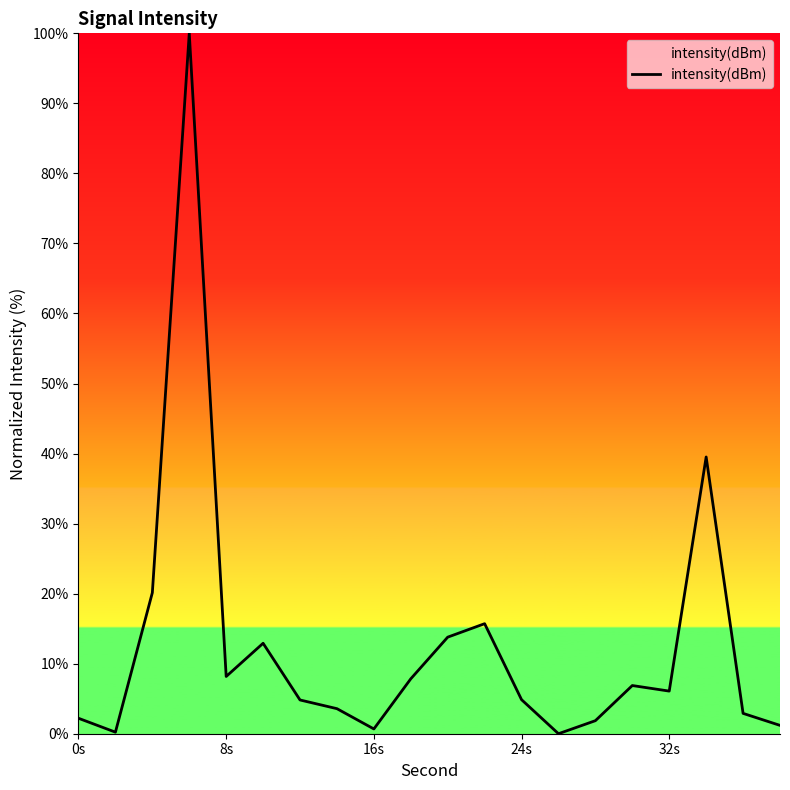

What is the difference between the maximum and minimum values?

100.0